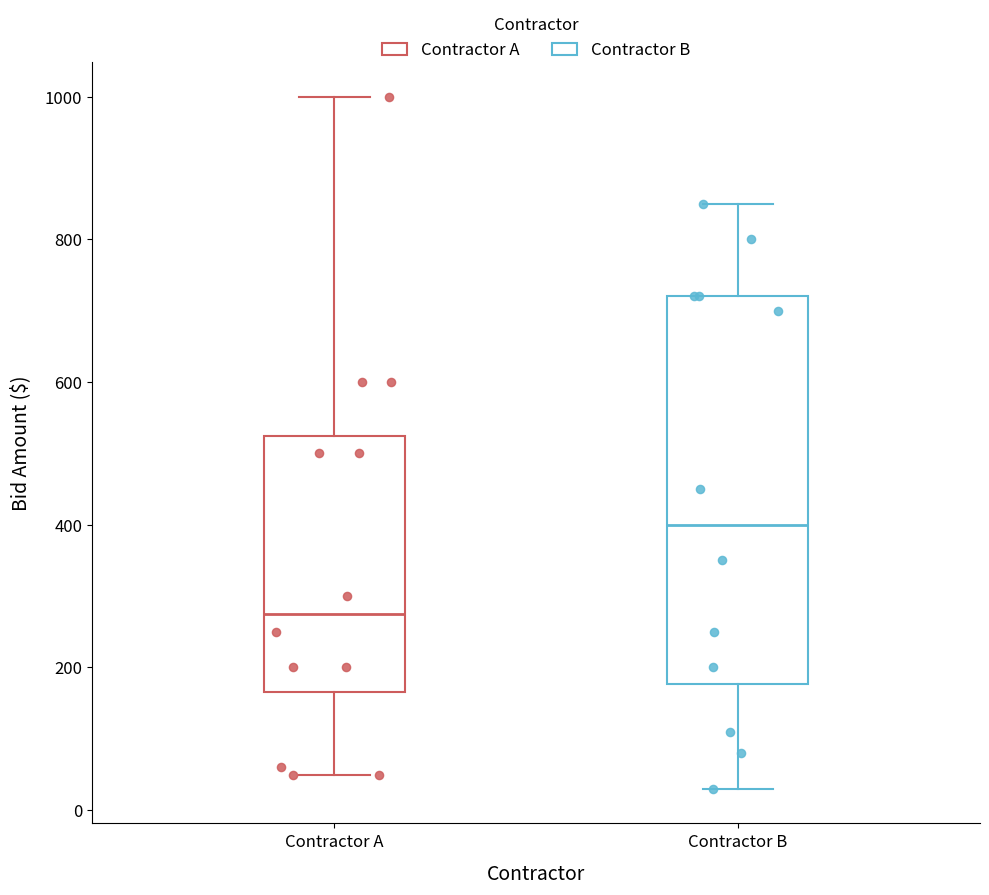

Which box has the lowest median line?

Contractor A